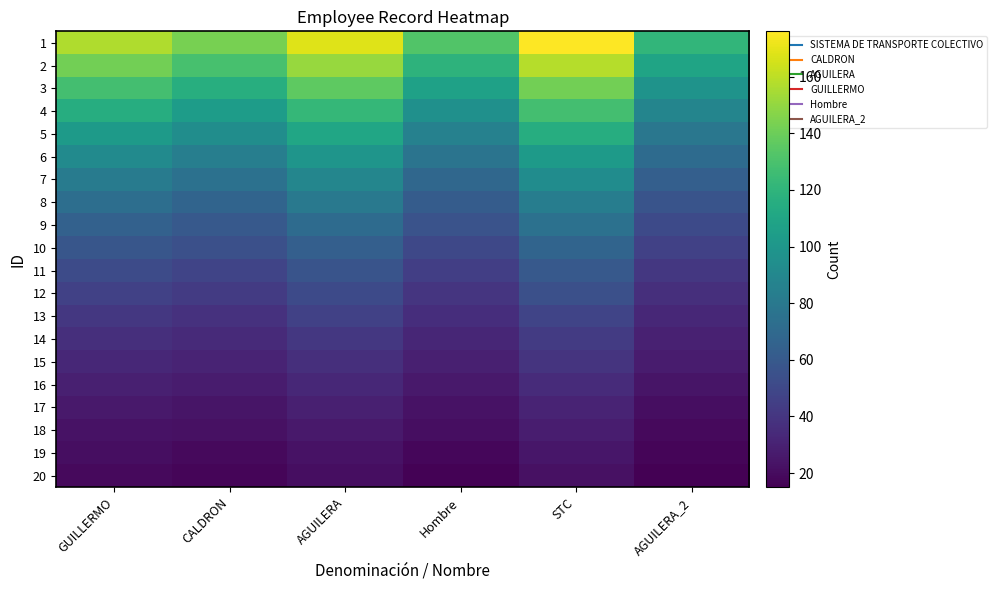

Reading left to right, list all the values displayed in this chart.

1: GUILLERMO=157	CALDRON=143	AGUILERA=168	Hombre=132	STC=176	AGUILERA_2=121
2: GUILLERMO=142	CALDRON=129	AGUILERA=151	Hombre=119	STC=158	AGUILERA_2=109
3: GUILLERMO=128	CALDRON=116	AGUILERA=136	Hombre=107	STC=142	AGUILERA_2=98
4: GUILLERMO=115	CALDRON=104	AGUILERA=122	Hombre=96	STC=128	AGUILERA_2=88
5: GUILLERMO=103	CALDRON=94	AGUILERA=110	Hombre=86	STC=115	AGUILERA_2=79
6: GUILLERMO=92	CALDRON=84	AGUILERA=99	Hombre=77	STC=103	AGUILERA_2=71
7: GUILLERMO=82	CALDRON=75	AGUILERA=89	Hombre=69	STC=93	AGUILERA_2=64
8: GUILLERMO=73	CALDRON=67	AGUILERA=80	Hombre=62	STC=83	AGUILERA_2=57
9: GUILLERMO=65	CALDRON=60	AGUILERA=71	Hombre=56	STC=75	AGUILERA_2=51
10: GUILLERMO=58	CALDRON=54	AGUILERA=64	Hombre=50	STC=67	AGUILERA_2=46
11: GUILLERMO=52	CALDRON=48	AGUILERA=57	Hombre=45	STC=60	AGUILERA_2=41
12: GUILLERMO=46	CALDRON=43	AGUILERA=51	Hombre=40	STC=54	AGUILERA_2=37
13: GUILLERMO=41	CALDRON=38	AGUILERA=46	Hombre=36	STC=48	AGUILERA_2=33
14: GUILLERMO=37	CALDRON=34	AGUILERA=41	Hombre=32	STC=43	AGUILERA_2=30
15: GUILLERMO=33	CALDRON=31	AGUILERA=37	Hombre=29	STC=39	AGUILERA_2=27
16: GUILLERMO=29	CALDRON=27	AGUILERA=33	Hombre=26	STC=35	AGUILERA_2=24
17: GUILLERMO=26	CALDRON=24	AGUILERA=29	Hombre=23	STC=31	AGUILERA_2=21
18: GUILLERMO=23	CALDRON=22	AGUILERA=26	Hombre=21	STC=28	AGUILERA_2=19
19: GUILLERMO=21	CALDRON=19	AGUILERA=23	Hombre=18	STC=25	AGUILERA_2=17
20: GUILLERMO=19	CALDRON=17	AGUILERA=21	Hombre=16	STC=22	AGUILERA_2=15